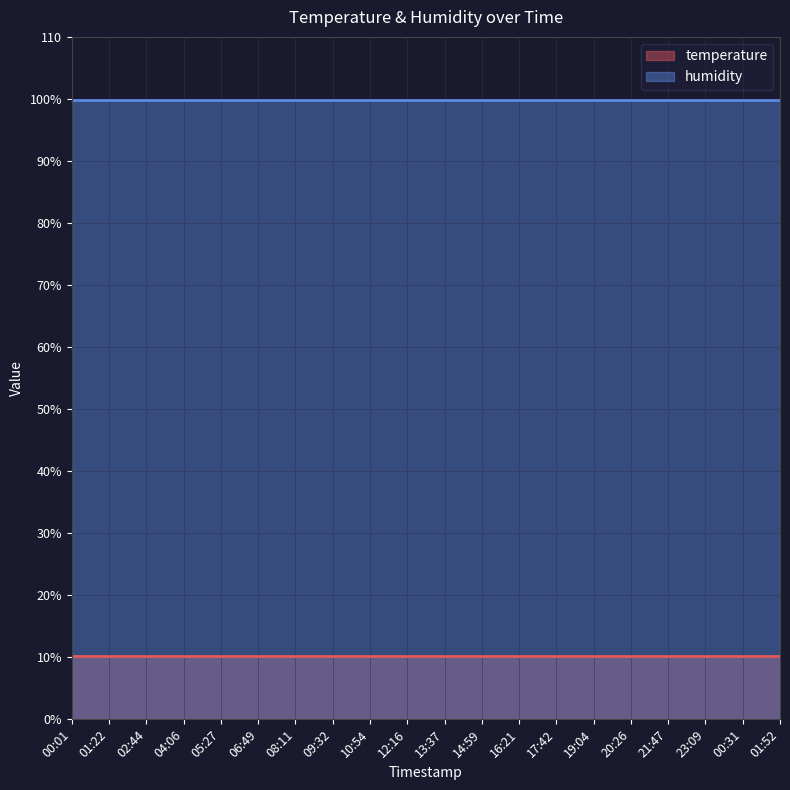

True or false: humidity and temperature intersect in this chart.

False